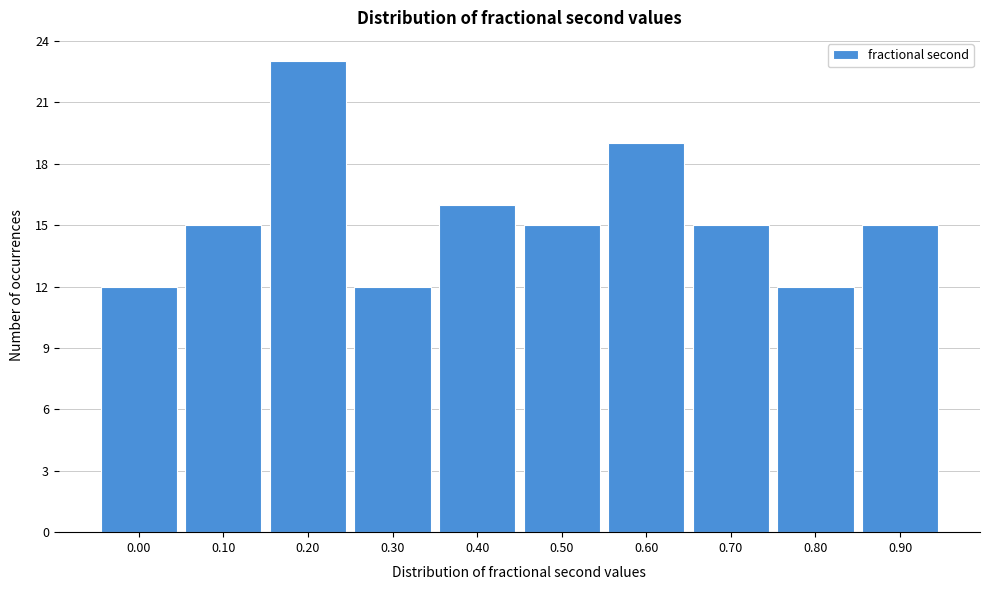

Reading left to right, transcribe all the data shown in this chart.

12	15	23	12	16	15	19	15	12	15